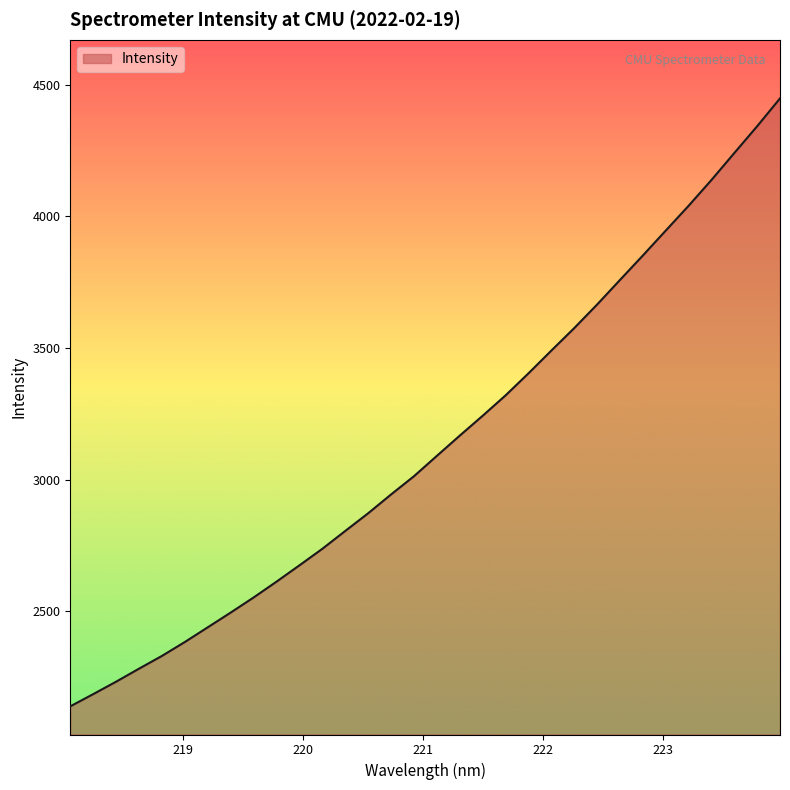

How many lines are shown in the chart?

1